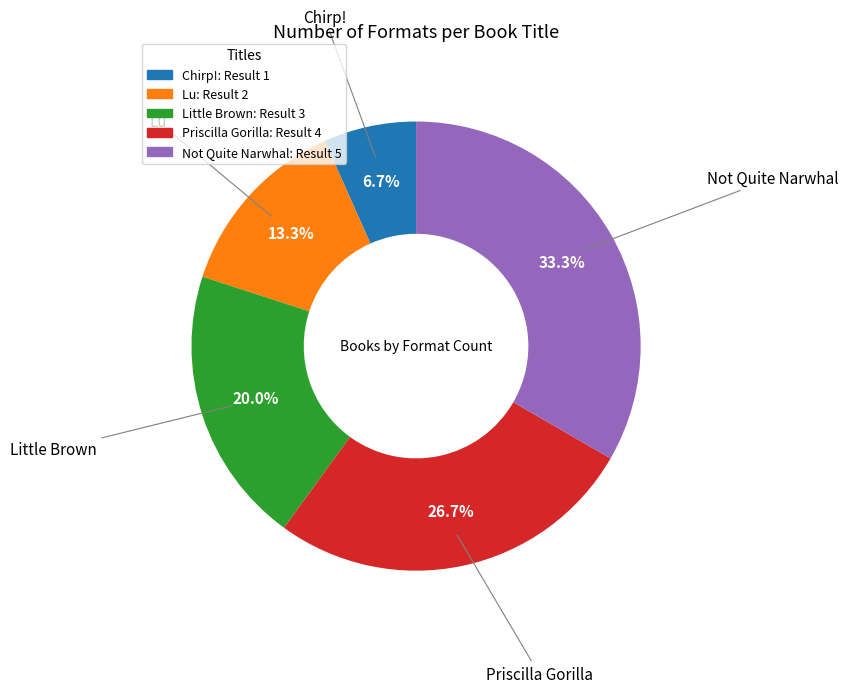

What percentage is the Not Quite Narwhal slice, to the nearest percent?

33%